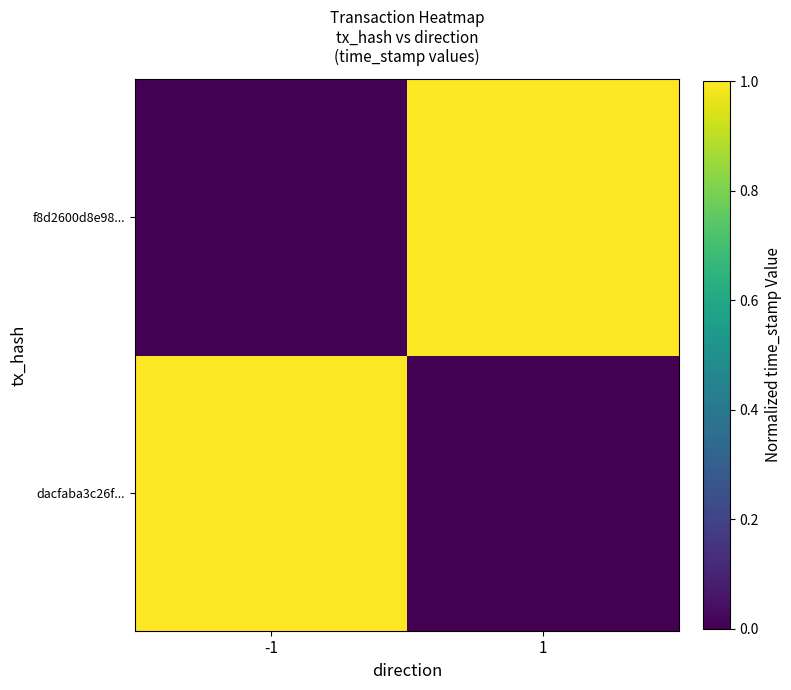

Reading left to right, extract all data points from this chart.

dacfaba3c26f...: -1=1	1=0
f8d2600d8e98...: -1=0	1=1